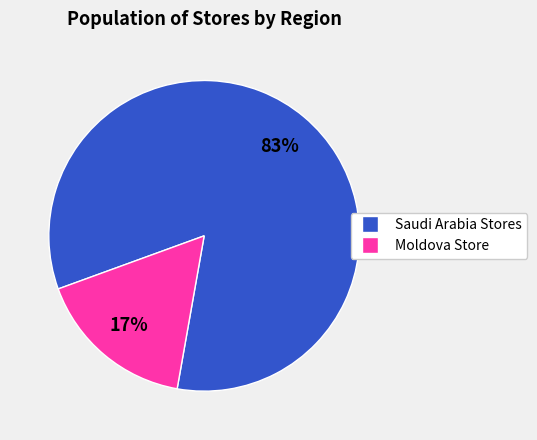

Does any single category account for the majority?

Yes